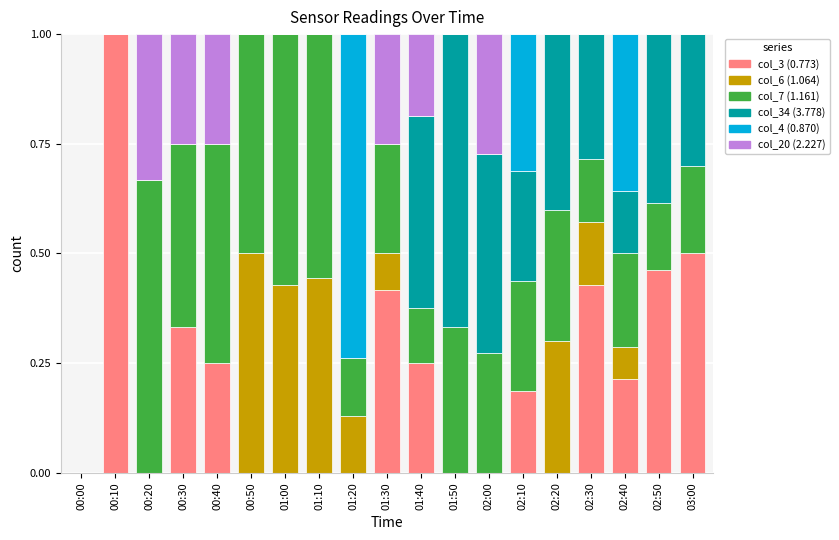

True or false: col_3 (0.773) has a value of 1.6 at 00:10.

False